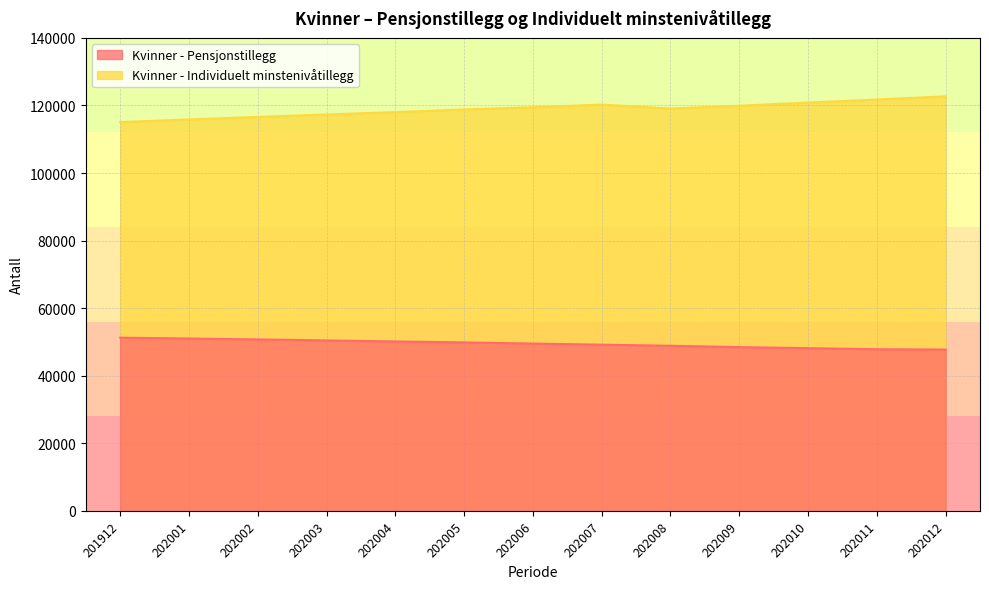

Reading right to left, list all the values displayed in this chart.

Kvinner - Pensjonstillegg: 202012=47738	202011=47834	202010=48156	202009=48464	202008=48861	202007=49187	202006=49513	202005=49859	202004=50144	202003=50442	202002=50739	202001=51019	201912=51246
Kvinner - Individuelt minstenivåtillegg: 202012=122705	202011=121740	202010=120857	202009=119907	202008=119090	202007=120253	202006=119467	202005=118803	202004=118038	202003=117331	202002=116608	202001=115860	201912=115071